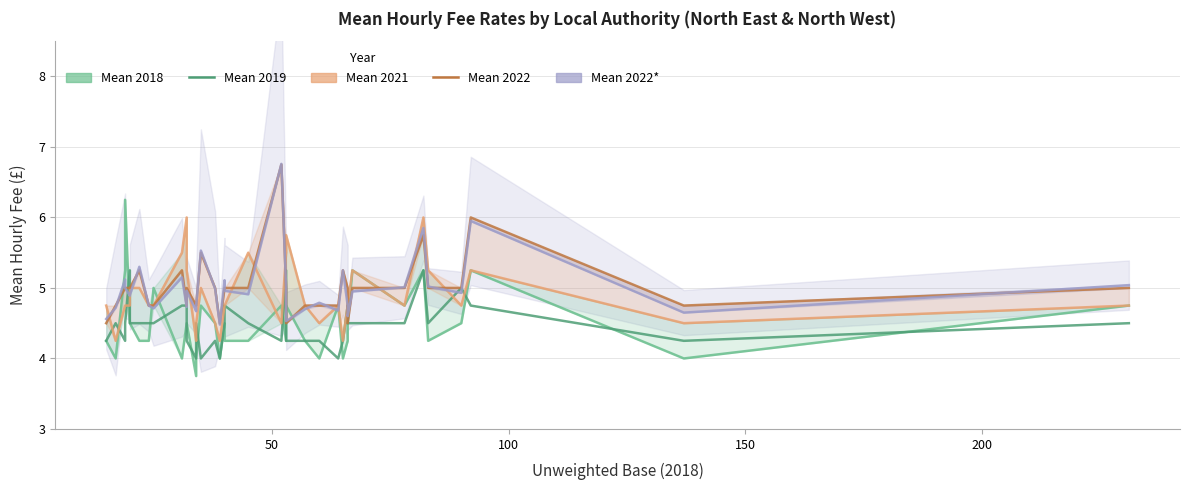

Reading left to right, what are all the values shown in this chart?

Mean 2018: 4.2	4.0	5.2	6.2	4.5	4.5	4.2	4.2	5.0	4.0	4.5	4.5	3.8	4.0	4.8	4.5	4.0	4.5	4.2	4.2	4.8	4.2	4.8	4.2	4.0	4.8	4.0	4.2	4.5	5.2	4.8	5.2	4.2	4.5	5.2	4.0	4.8
Mean 2019: 4.2	4.5	4.2	4.5	5.2	4.5	4.5	4.5	4.5	4.8	4.8	4.2	4.0	4.5	4.0	4.2	4.0	4.5	4.8	4.5	4.2	5.2	4.2	4.2	4.2	4.0	4.2	4.8	4.5	4.5	4.5	5.2	4.5	5.0	4.8	4.2	4.5
Mean 2021: 4.8	4.2	4.8	4.8	4.8	5.0	5.0	4.8	4.8	5.5	6.0	5.2	4.2	4.5	5.0	4.5	4.2	4.8	4.8	5.5	4.5	5.5	5.8	4.8	4.5	4.8	4.2	4.8	4.8	5.2	4.8	6.0	5.2	4.8	5.2	4.5	4.8
Mean 2022: 4.5	4.8	5.0	5.0	5.0	5.0	5.2	4.8	4.8	5.2	4.8	5.0	4.8	4.8	5.5	5.0	4.5	5.0	5.0	5.0	6.8	5.0	4.5	4.8	4.8	4.8	5.2	5.0	4.5	5.0	5.0	5.8	5.0	5.0	6.0	4.8	5.0
Mean 2022*: 4.6	4.7	5.1	5.0	4.9	4.9	5.3	4.8	4.7	5.2	4.7	5.0	4.7	4.8	5.5	5.0	4.5	5.1	5.0	4.9	6.8	5.0	4.5	4.7	4.8	4.7	5.2	4.8	4.6	5.0	5.0	5.8	5.0	4.9	6.0	4.7	5.0